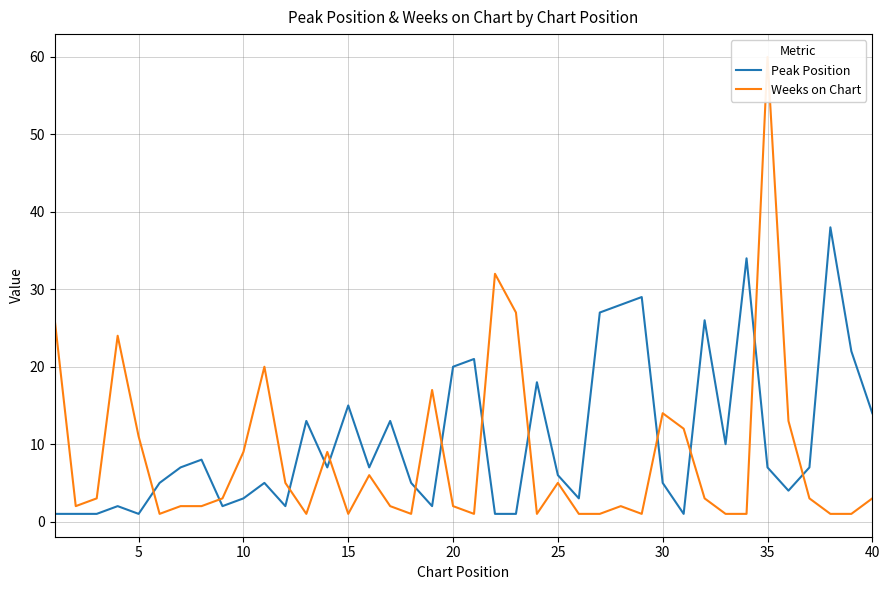

Which series has the largest total across all categories?

Peak Position